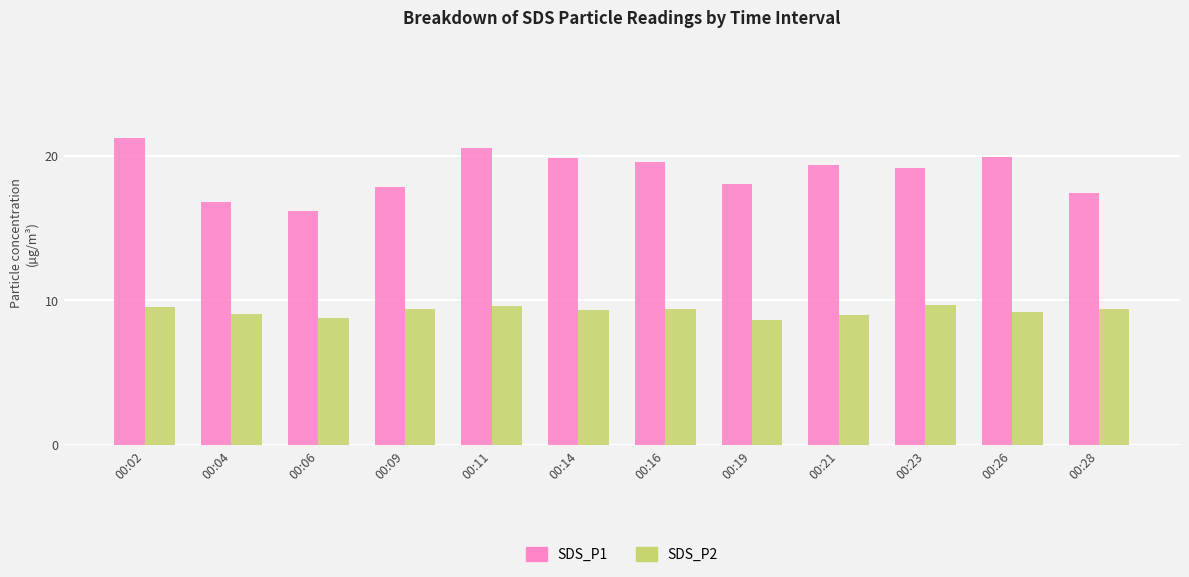

What is the minimum value for SDS_P1?

16.2